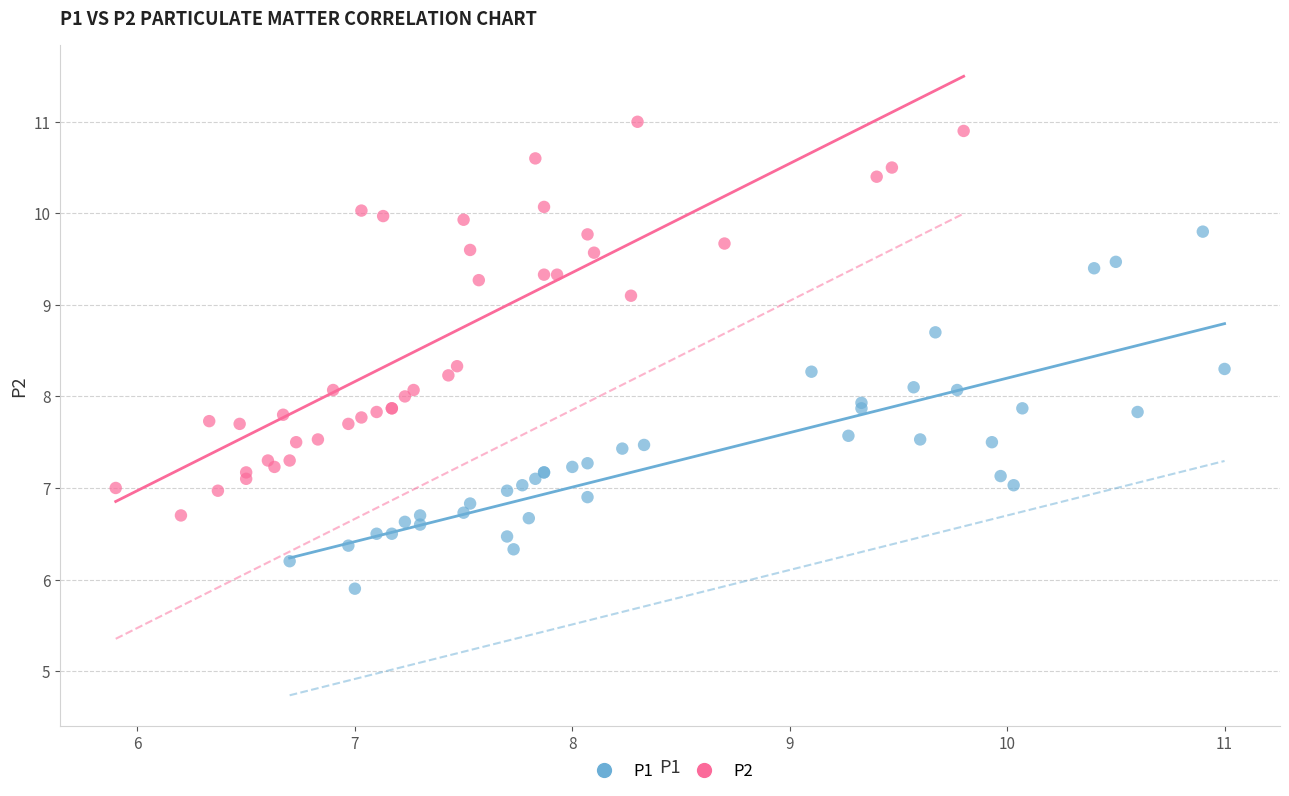

Which series contains the lowest Y value?

P1